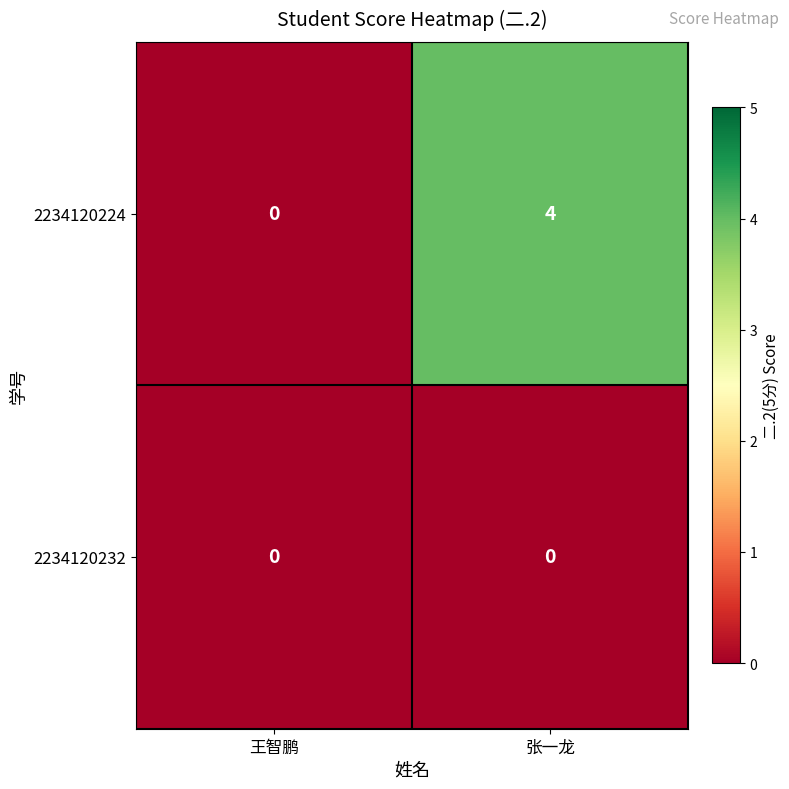

Where is 2234120224 nearest to the value 2?

王智鹏